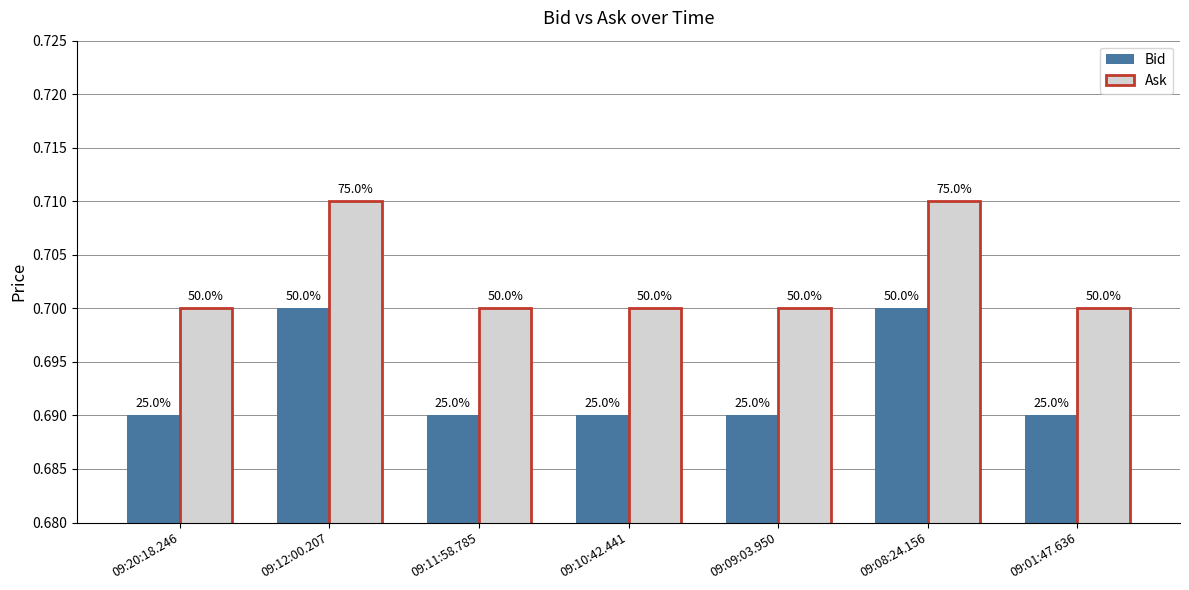

What are all the series names shown in the legend?

Bid, Ask